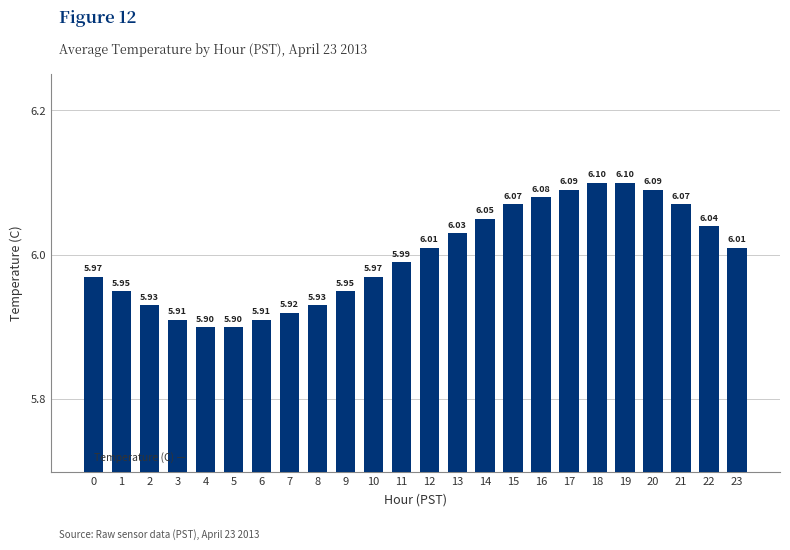

What is the change in value from 6 to 15?

+0.2